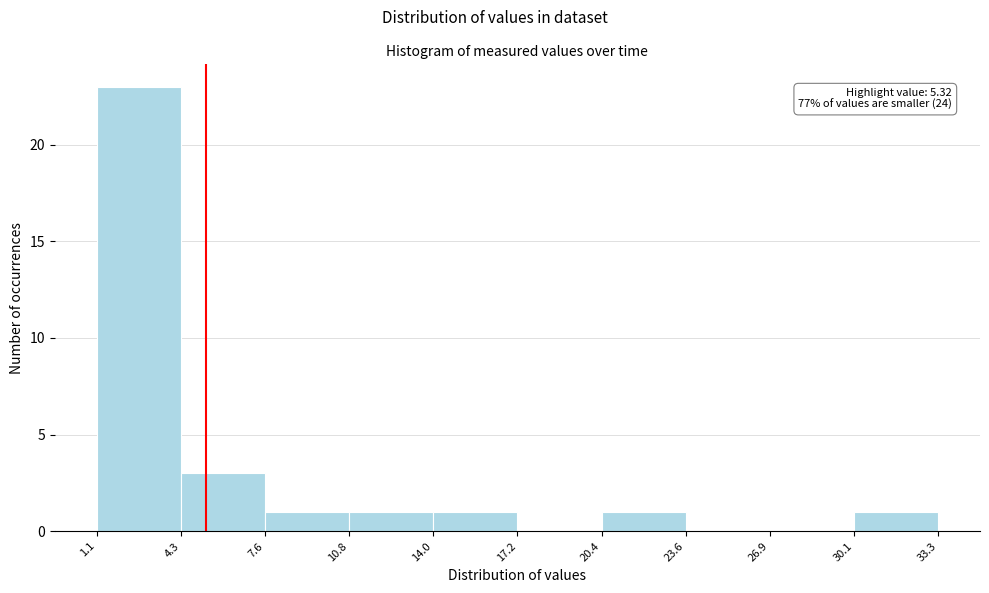

Over which range of the x-axis is the bar tallest?

1.1 to 4.3